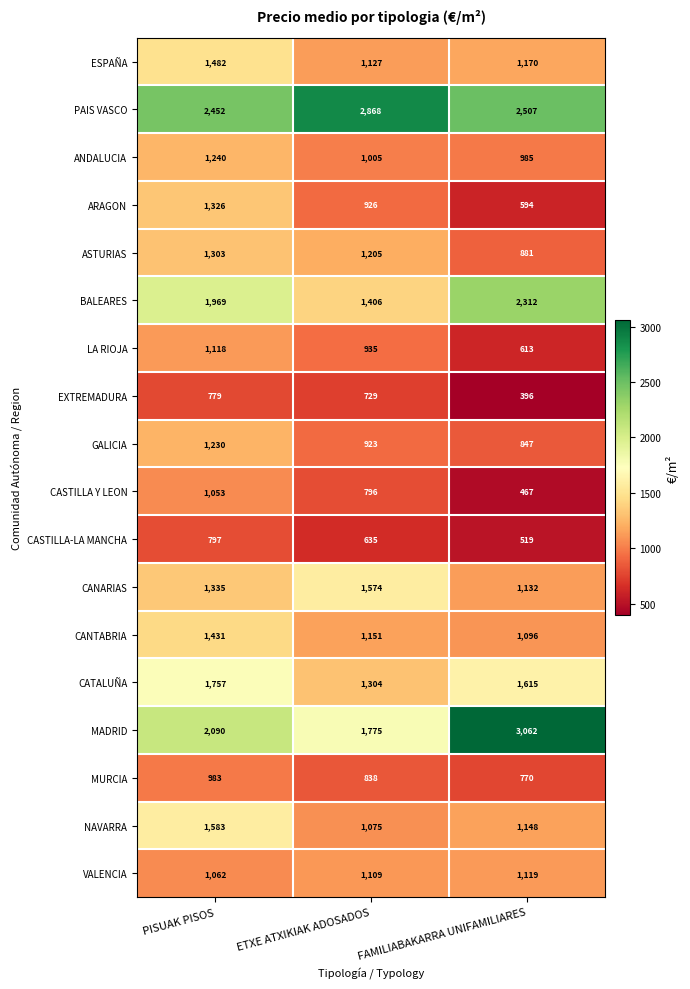

Rank the series at PISUAK PISOS from lowest to highest value.

EXTREMADURA, CASTILLA-LA MANCHA, MURCIA, CASTILLA Y LEON, VALENCIA, LA RIOJA, GALICIA, ANDALUCIA, ASTURIAS, ARAGON, CANARIAS, CANTABRIA, ESPAÑA, NAVARRA, CATALUÑA, BALEARES, MADRID, PAIS VASCO